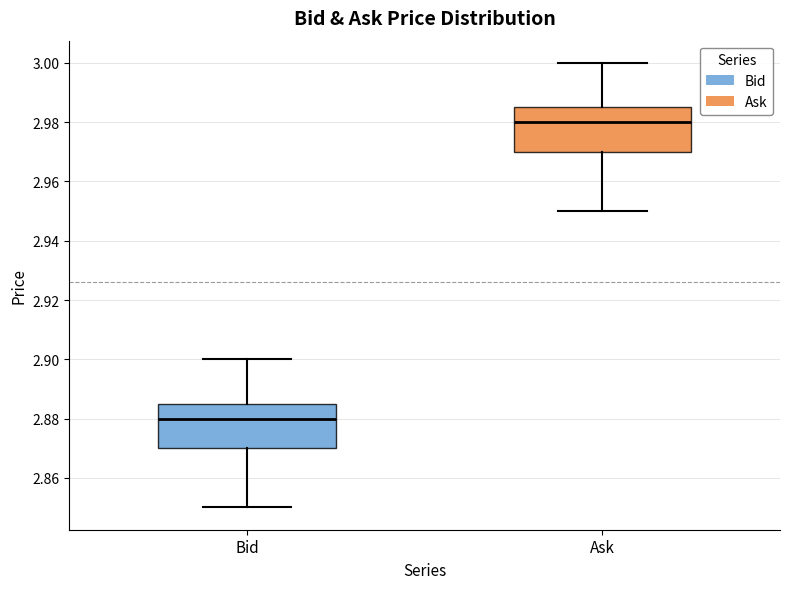

Reading left to right, transcribe this box plot: for each box, give where its median line is, the range the box spans, and where its two whiskers end, as read against the y-axis. The values are not printed on the chart, so give them approximately, as read against the axis.

Bid: median 2.880, box 2.870 to 2.886, whiskers 2.850 to 2.900
Ask: median 2.980, box 2.970 to 2.986, whiskers 2.950 to 3.000